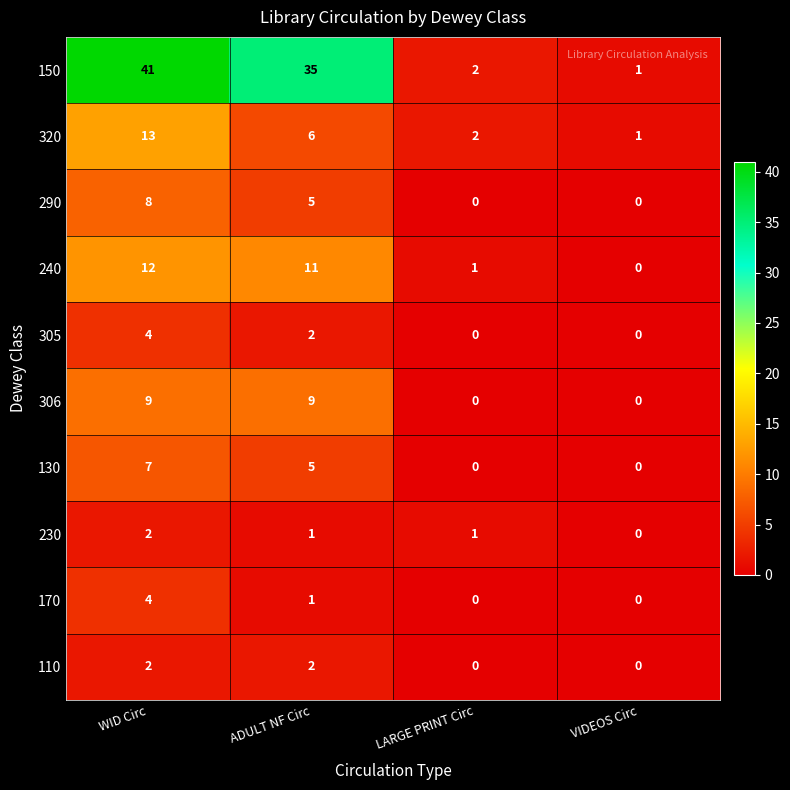

How many distinct data groups are displayed?

10